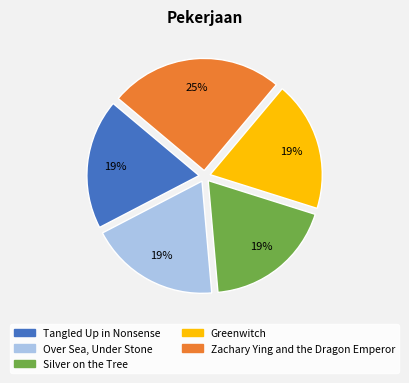

Approximately how many times larger is the value at Over Sea, Under Stone compared to Greenwitch?

1.0